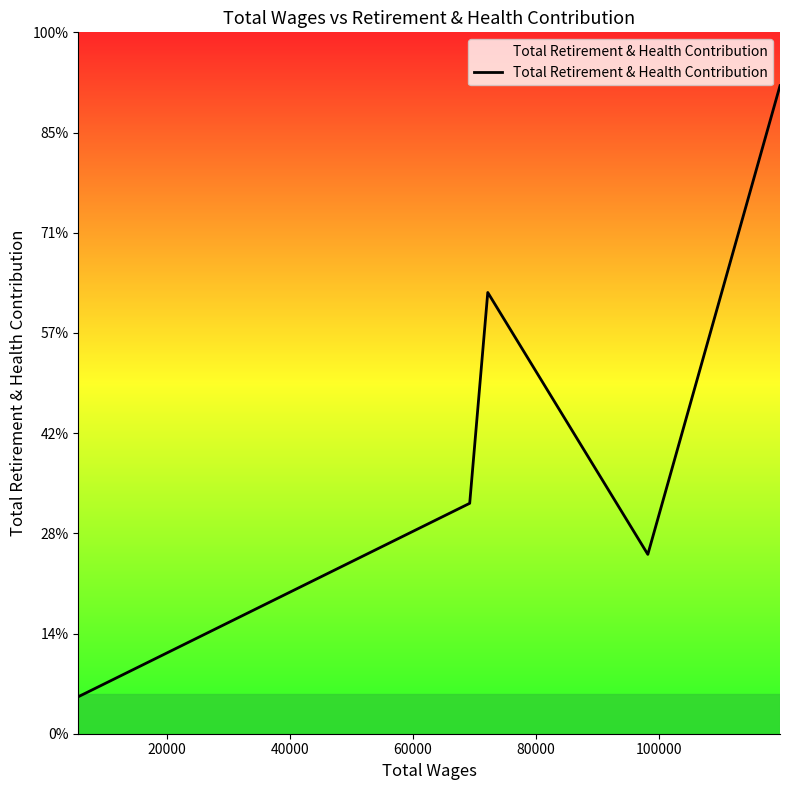

Does the chart display data point markers on the line(s)?

No